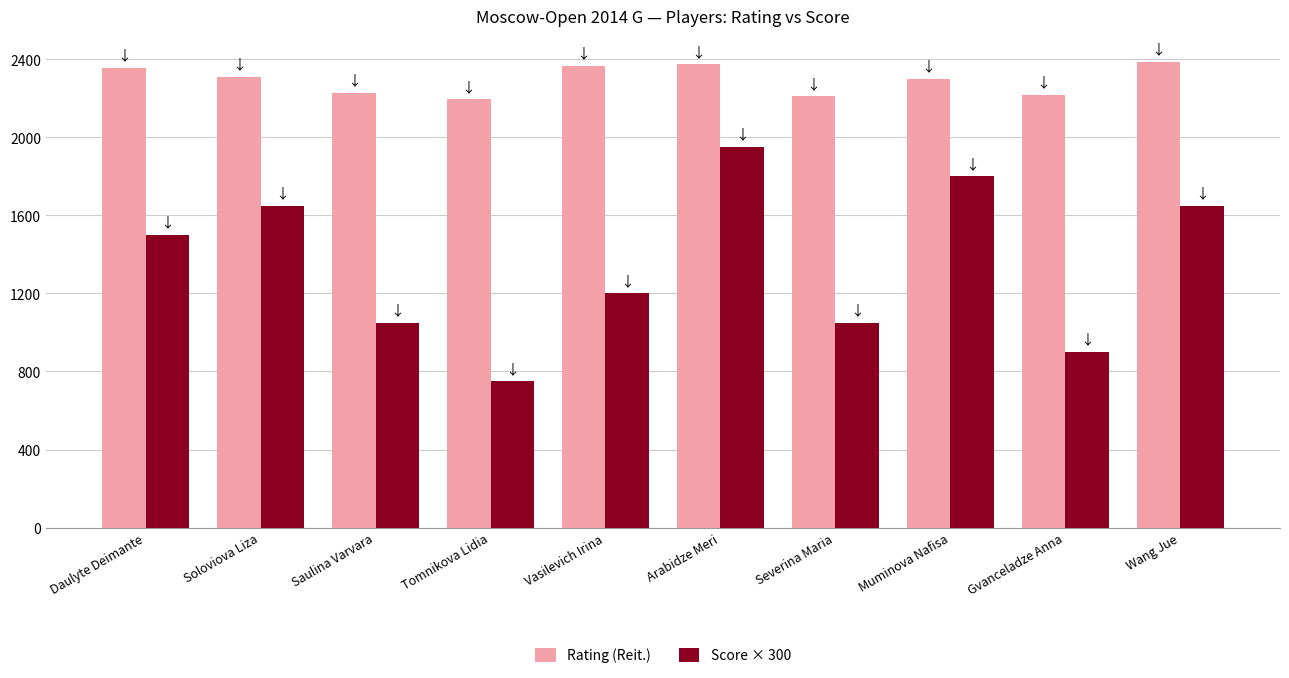

Is it true that Score × 300 equals 1650 at Wang Jue?

True